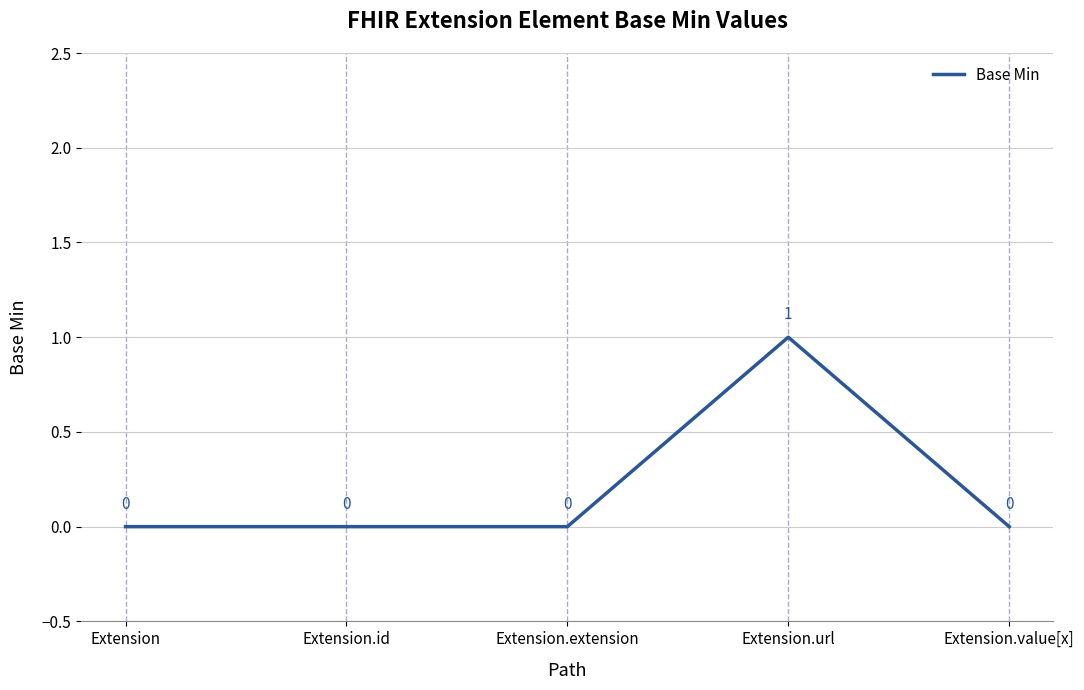

Between Extension.value[x] and Extension.url, which is larger?

Extension.url